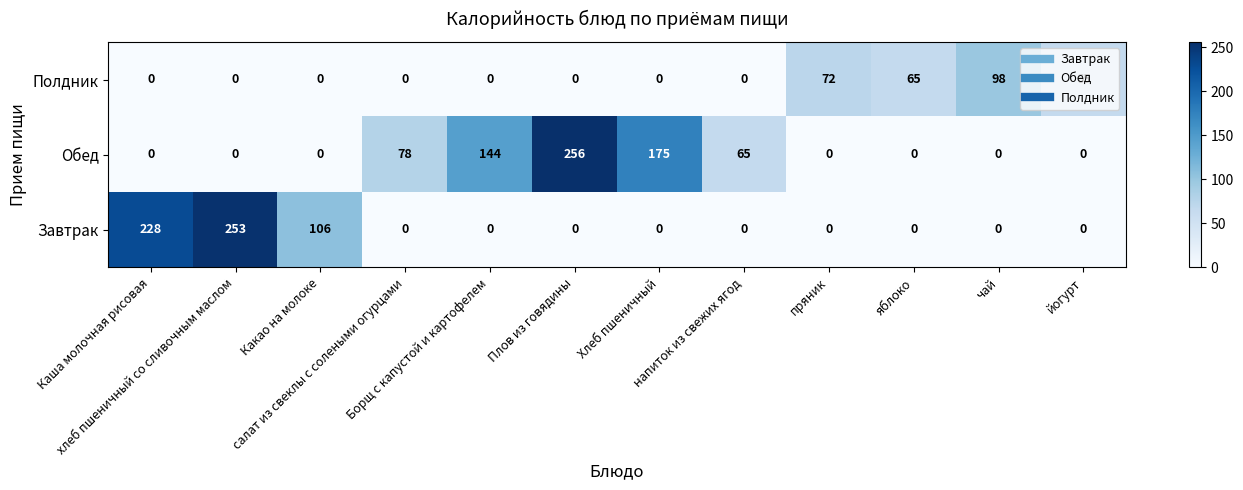

Count the Завтрак values in the range 0 to 106.

10